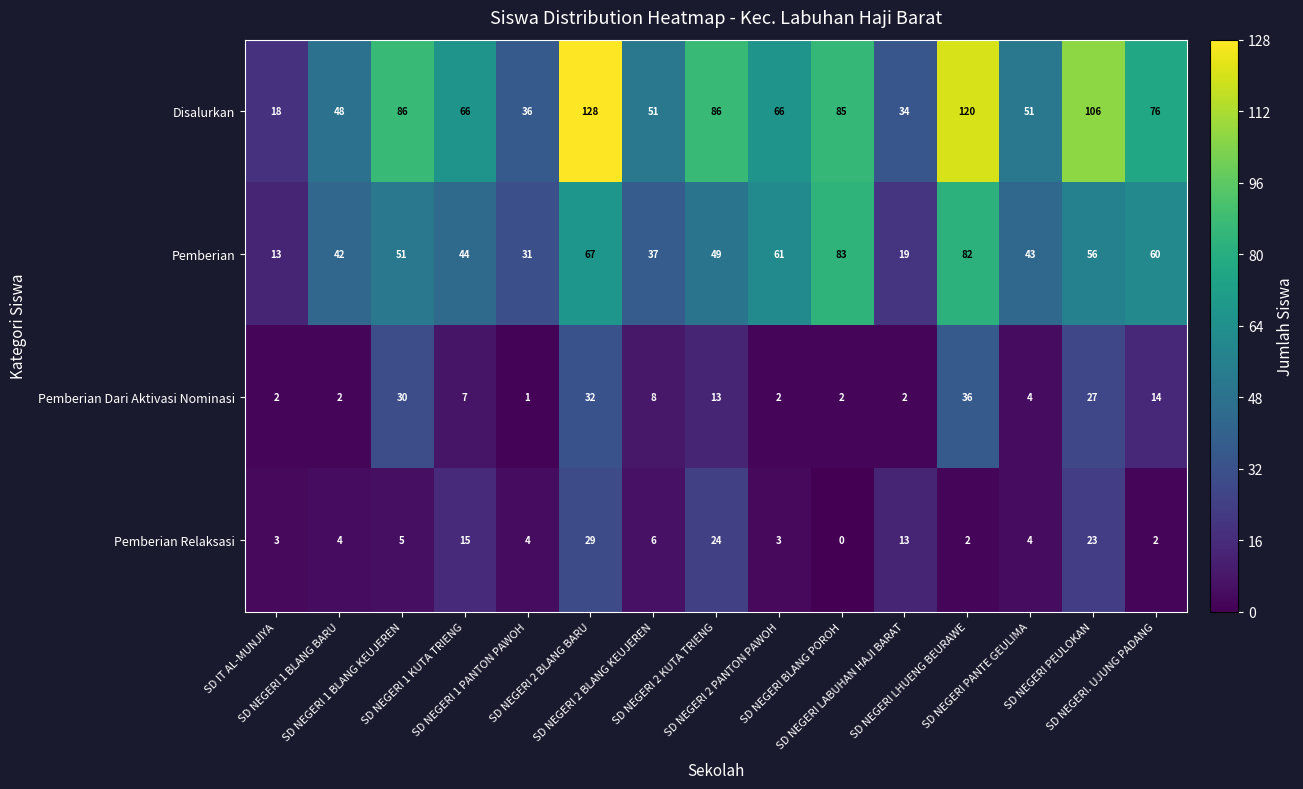

Which series has the largest range (max minus min)?

Disalurkan